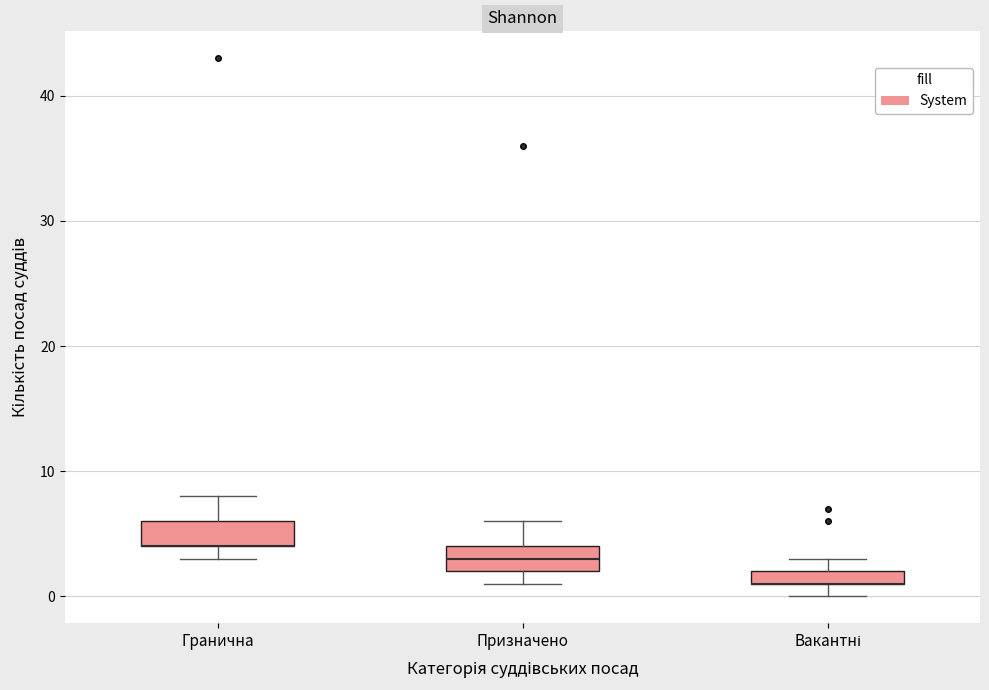

Where is the upper edge of the box for Гранична on the y-axis? The values are not printed on the chart, so give them approximately, as read against the axis.

6